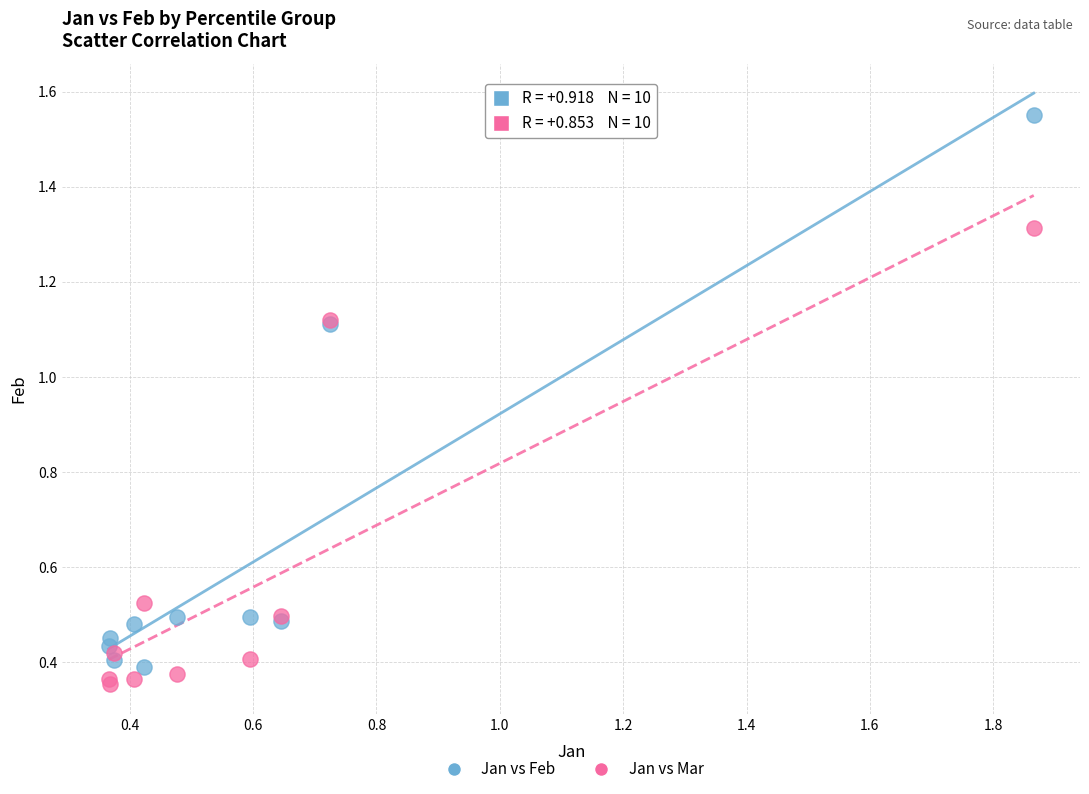

What is the X range (max minus min) for the scatter plot?

1.5